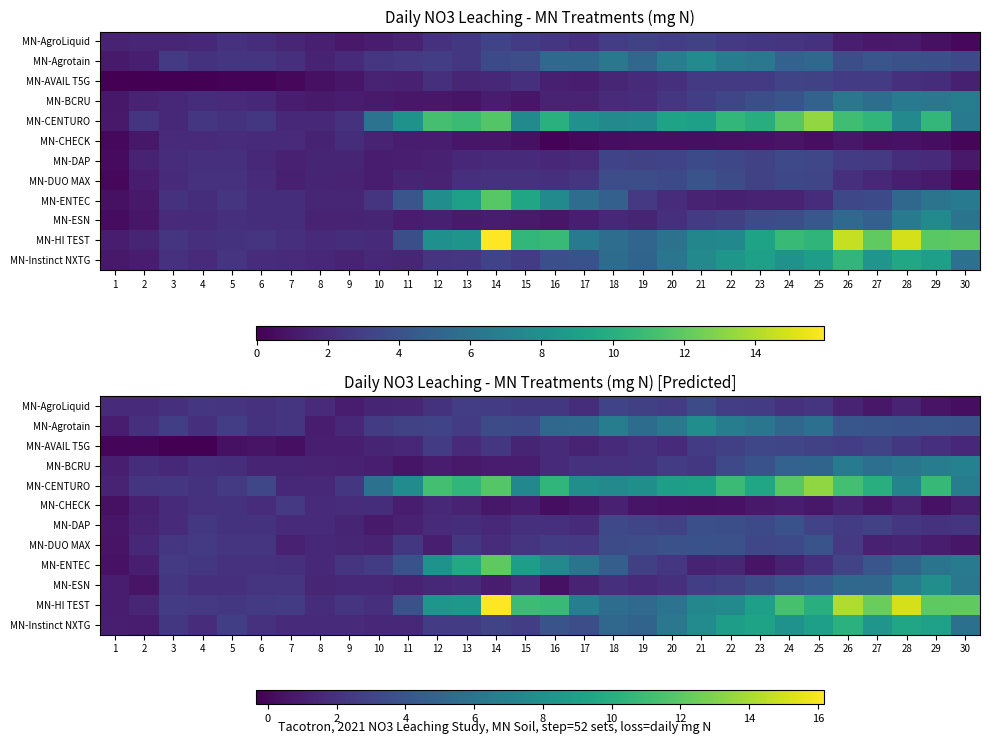

At which category does the chart reach its peak across all series?

14